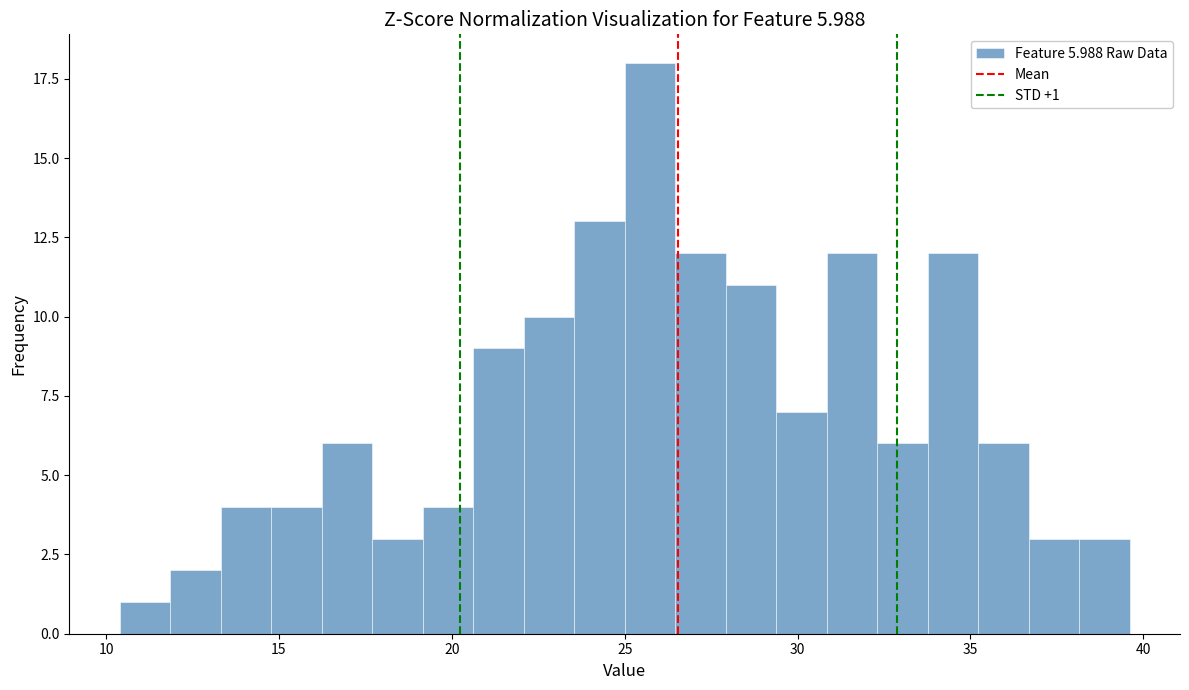

Around what value on the x-axis is the tallest bar? Give the approximate position of its centre, as read against the axis.

25.5